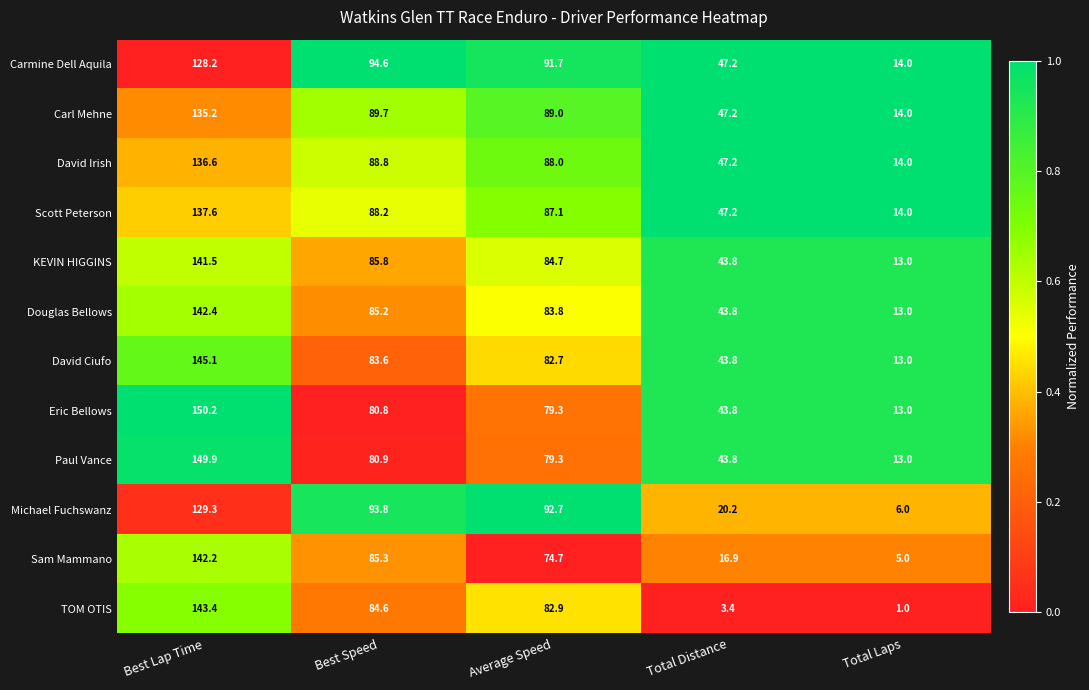

Is the value of Sam Mammano at Best Lap Time greater than the value of KEVIN HIGGINS at Total Laps?

Yes